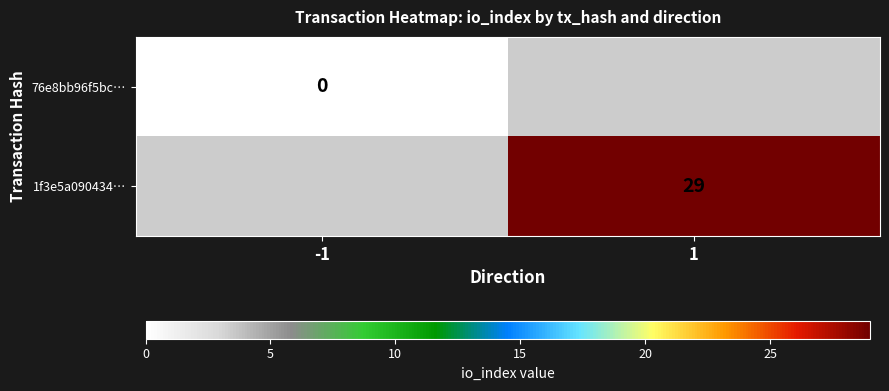

True or false: 1f3e5a090434… has a value of 15 at 1.

False